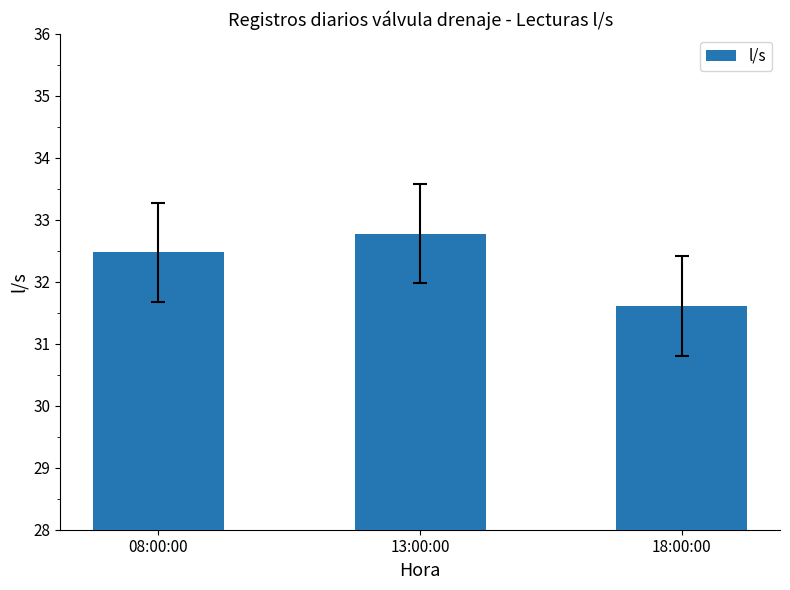

What is the sum of all values?

96.9